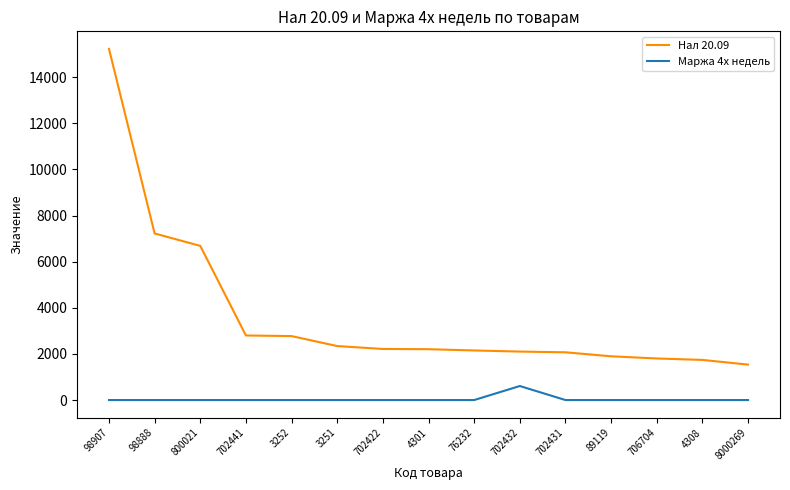

How many series are shown in this chart?

2